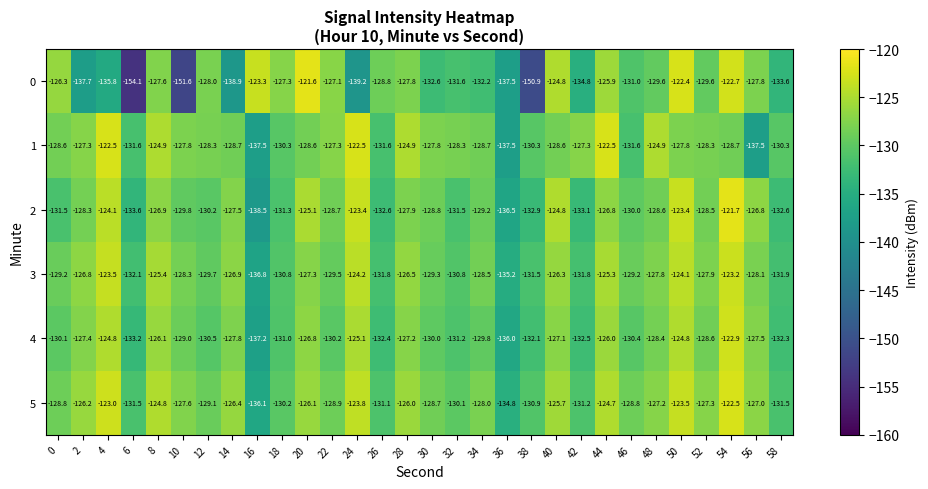

What is the difference between the 0 values at 58 and 50?

11.2